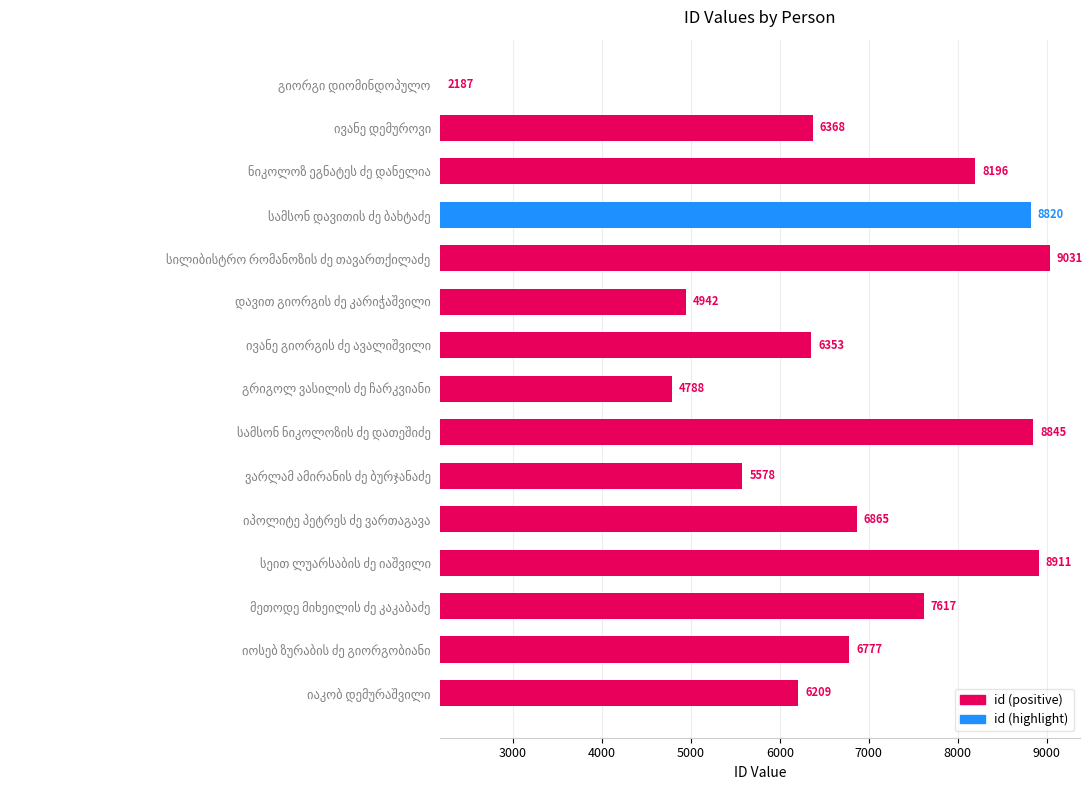

What is the difference between the second highest and minimum values?

6724